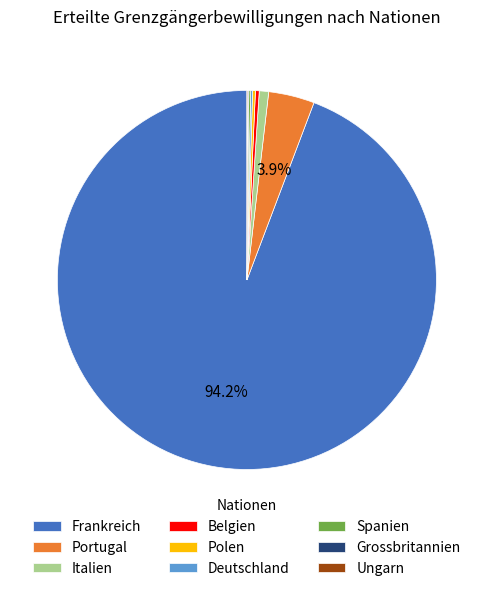

To the nearest percent, what is the average slice percentage?

11%